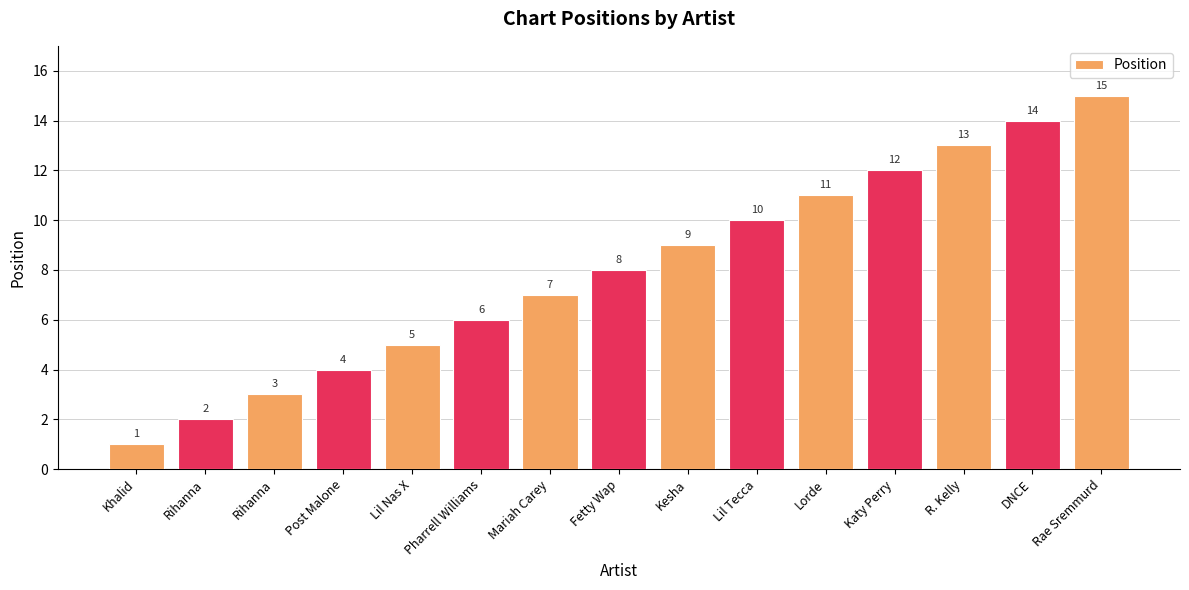

How many bars are there in total?

15